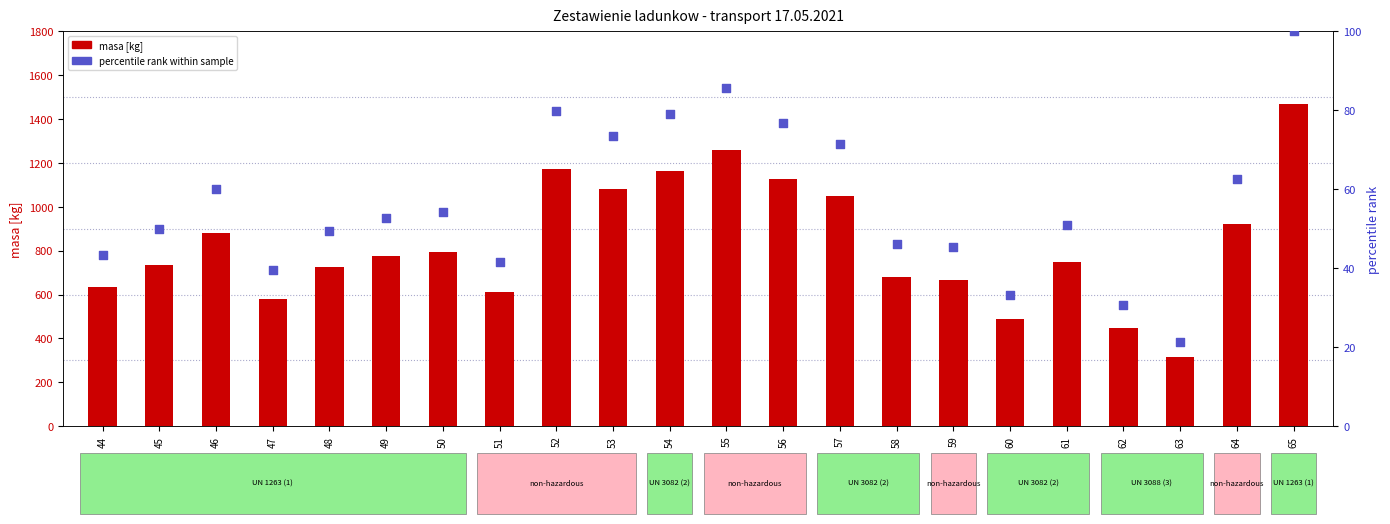

What are all the series names shown in the legend?

masa [kg], percentile rank within sample